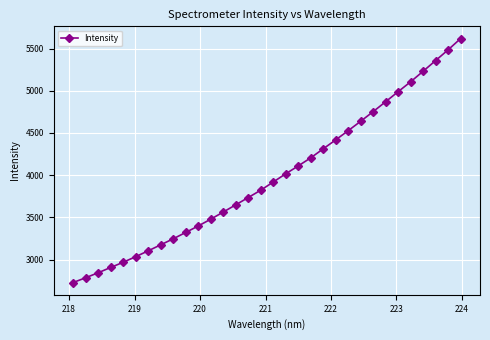

What is the value of the 1st point from the left?

2726.9